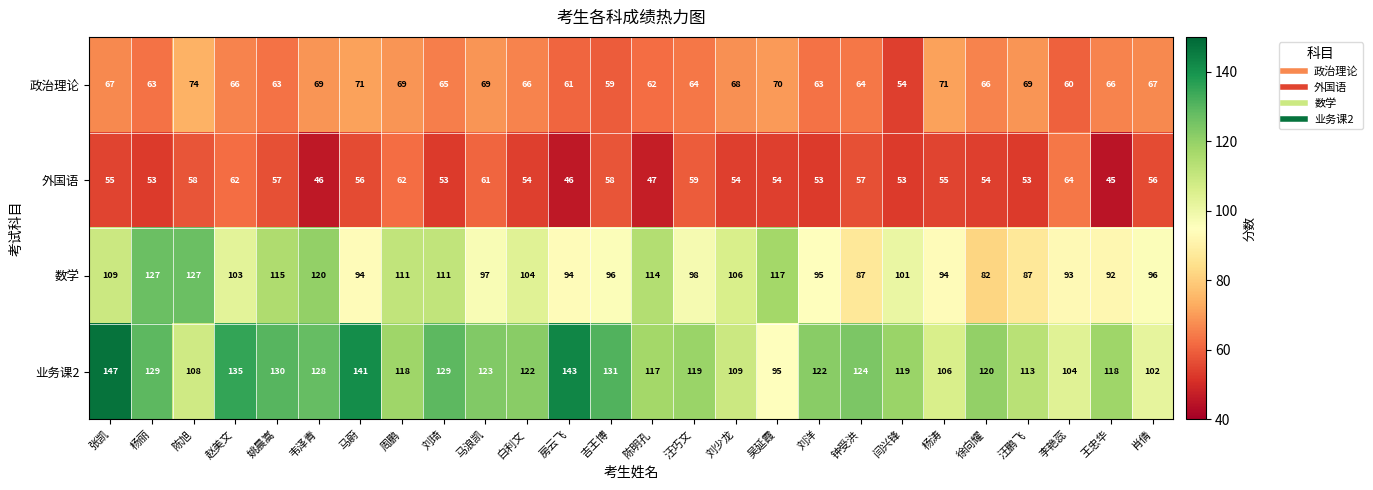

List the series in order of their peak value, highest first.

业务课2, 数学, 政治理论, 外国语